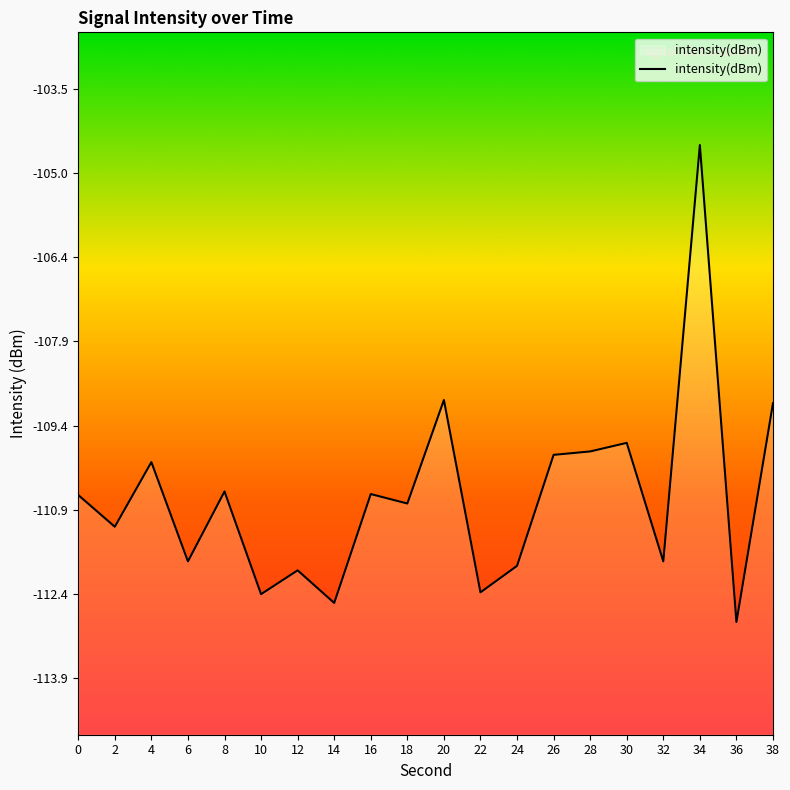

How many values exceed -110?

6